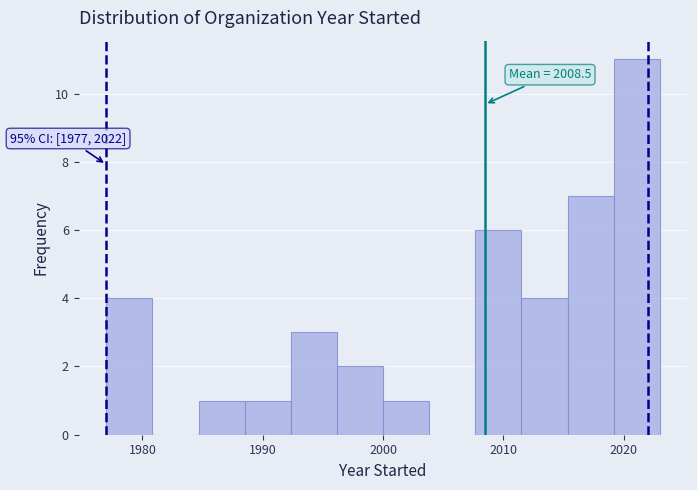

Around what value on the x-axis is the tallest bar? Give the approximate position of its centre, as read against the axis.

2021